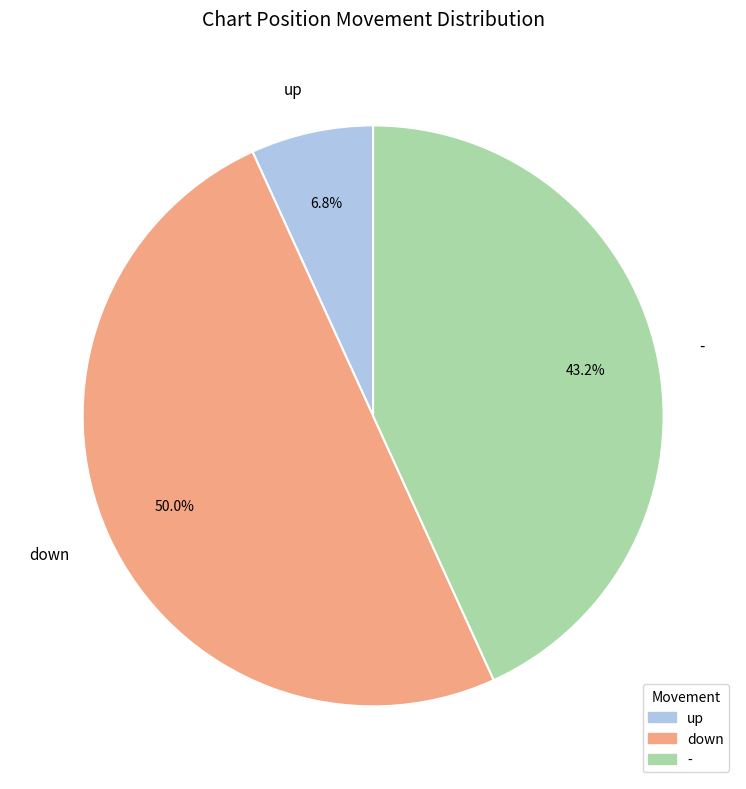

How many slices are in this pie chart?

3